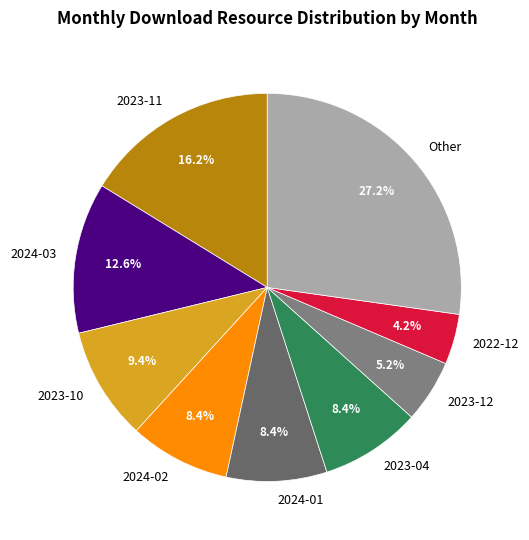

How much of the chart is everything except 2023-10?

90.6%